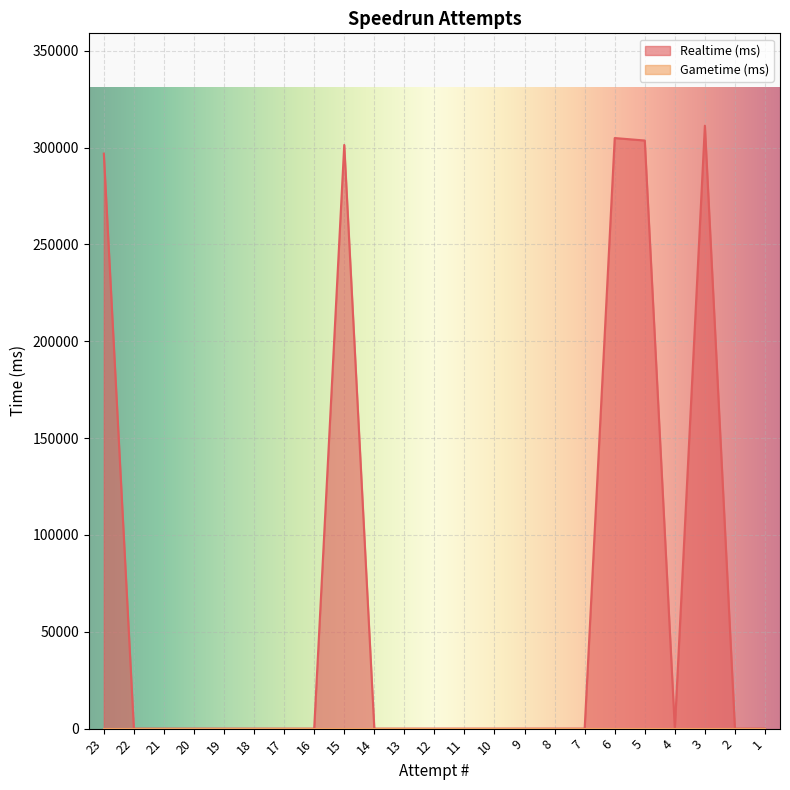

Reading left to right, what are all the values shown in this chart?

296860	0	0	0	0	0	0	0	301324	0	0	0	0	0	0	0	0	304898	303620	0	311264	0	0